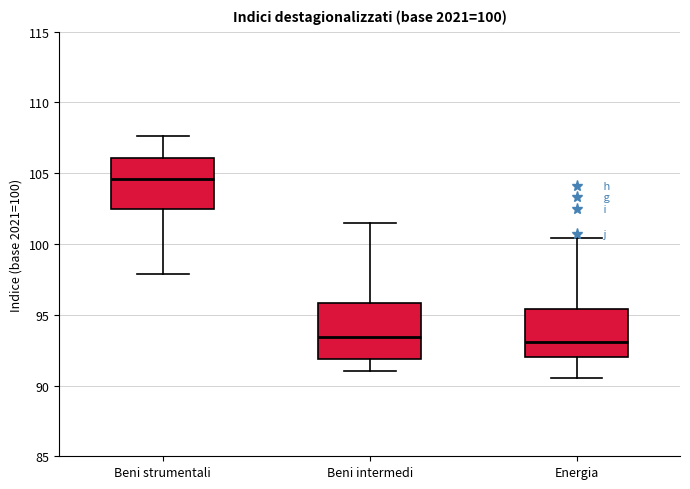

Which box's median line is the highest?

Beni strumentali